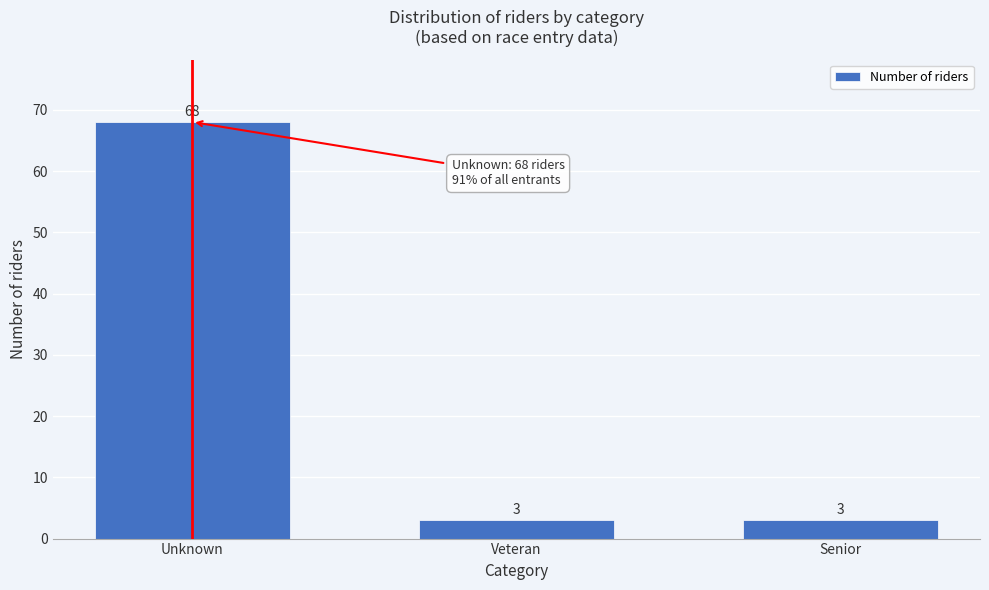

Reading left to right, list all the values displayed in this chart.

68	3	3